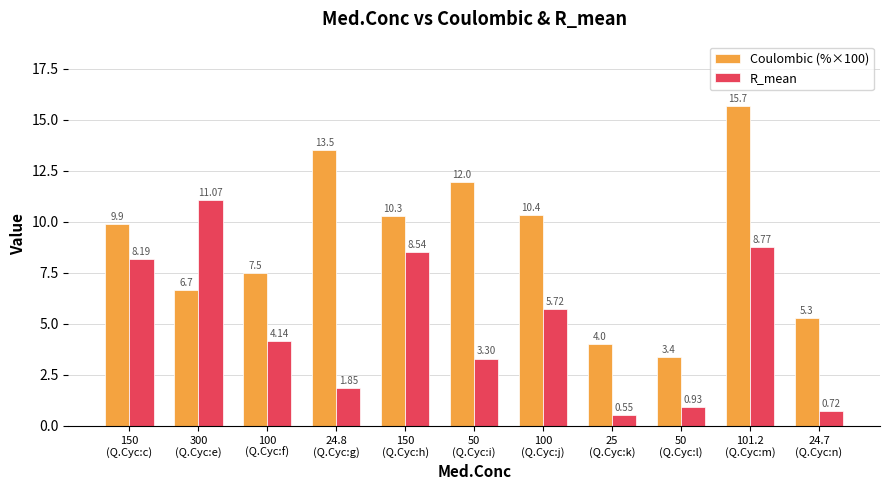

What is the sum of all R_mean values?

53.8